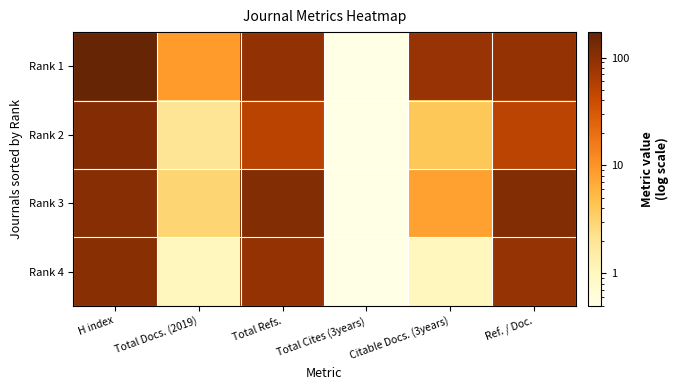

How many data points does each series have?

6